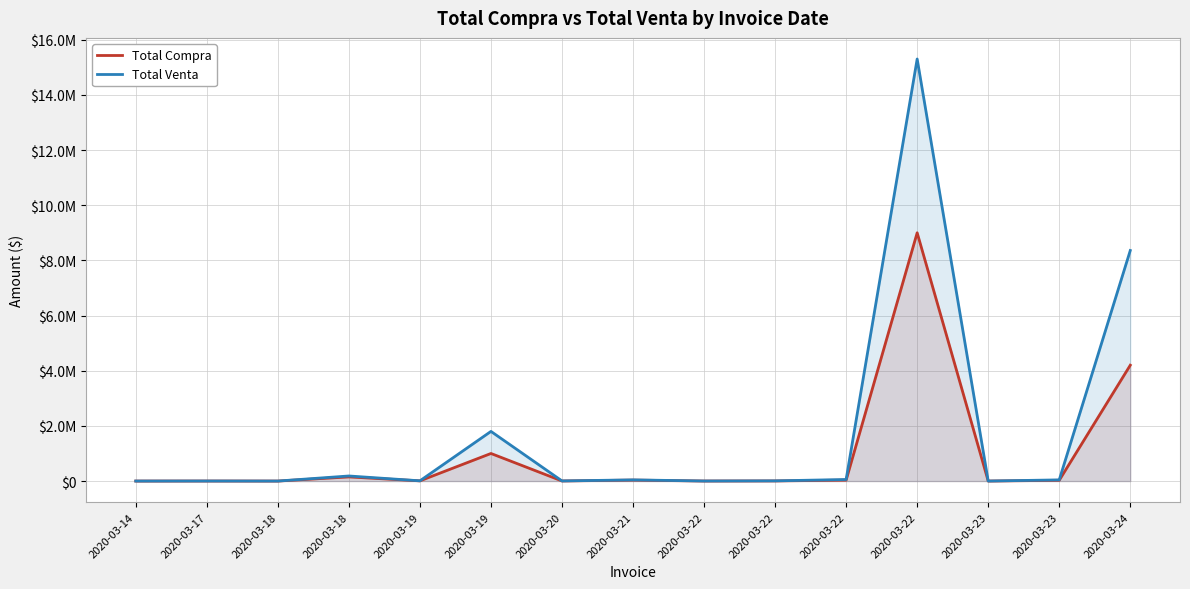

What is the sum of all Total Compra values?

14467375.0